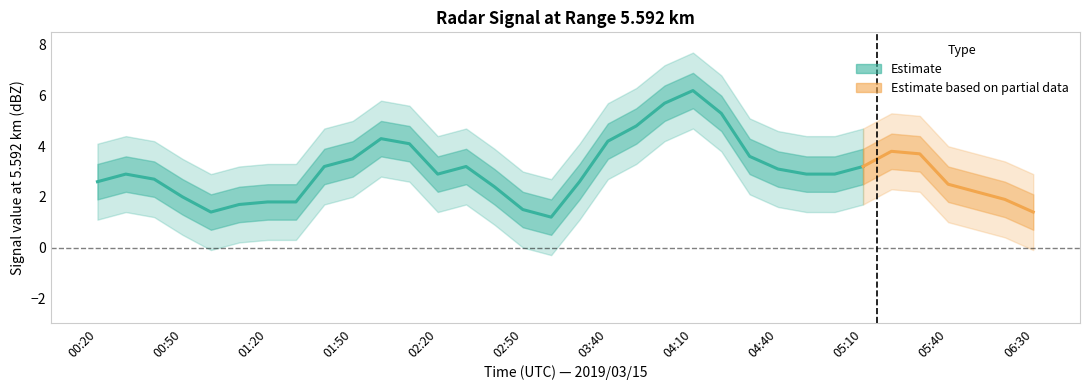

In mean, how many points are higher than both neighbors (excluding endpoints)?

5